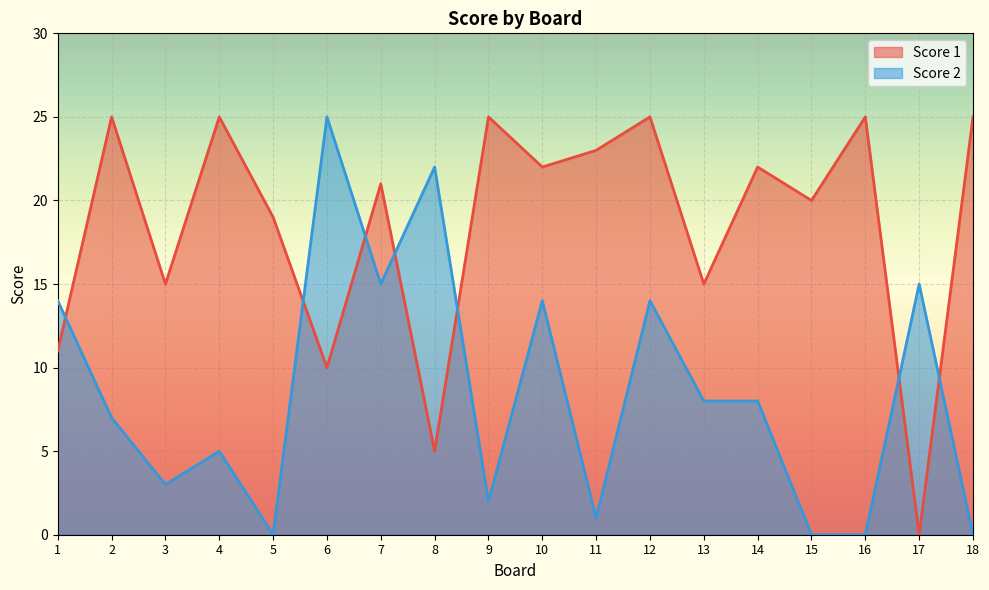

Where do Score 1 and Score 2 first cross each other?

1 and 2